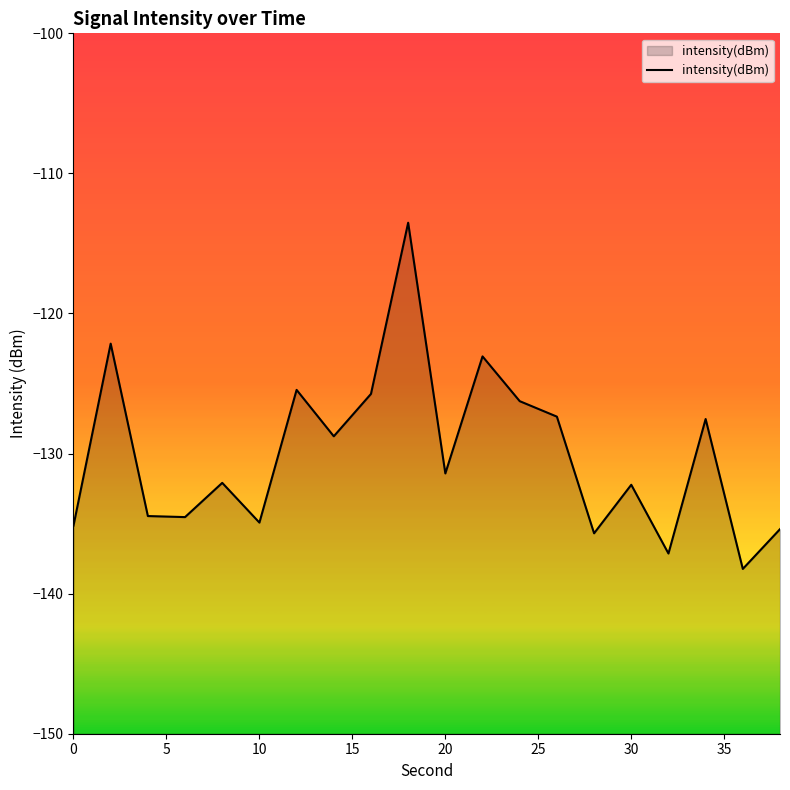

What is the maximum value shown in the chart?

-113.5